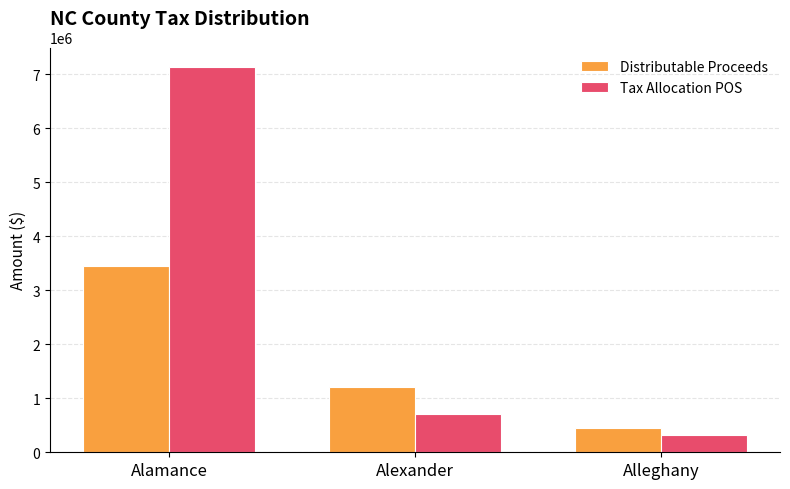

At which category is the sum across all series the highest?

Alamance